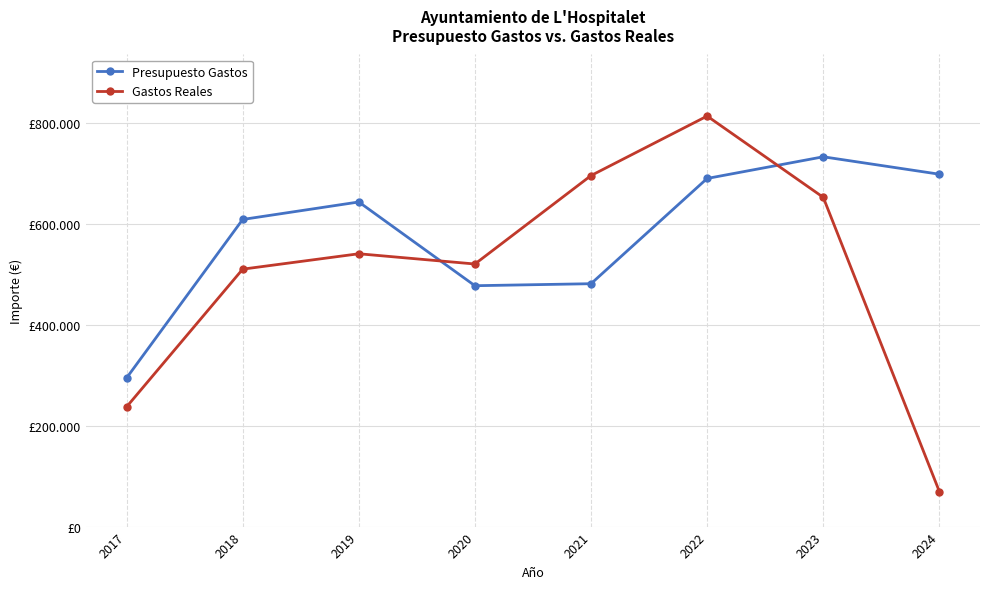

At which category does Presupuesto Gastos reach its first local valley?

2020